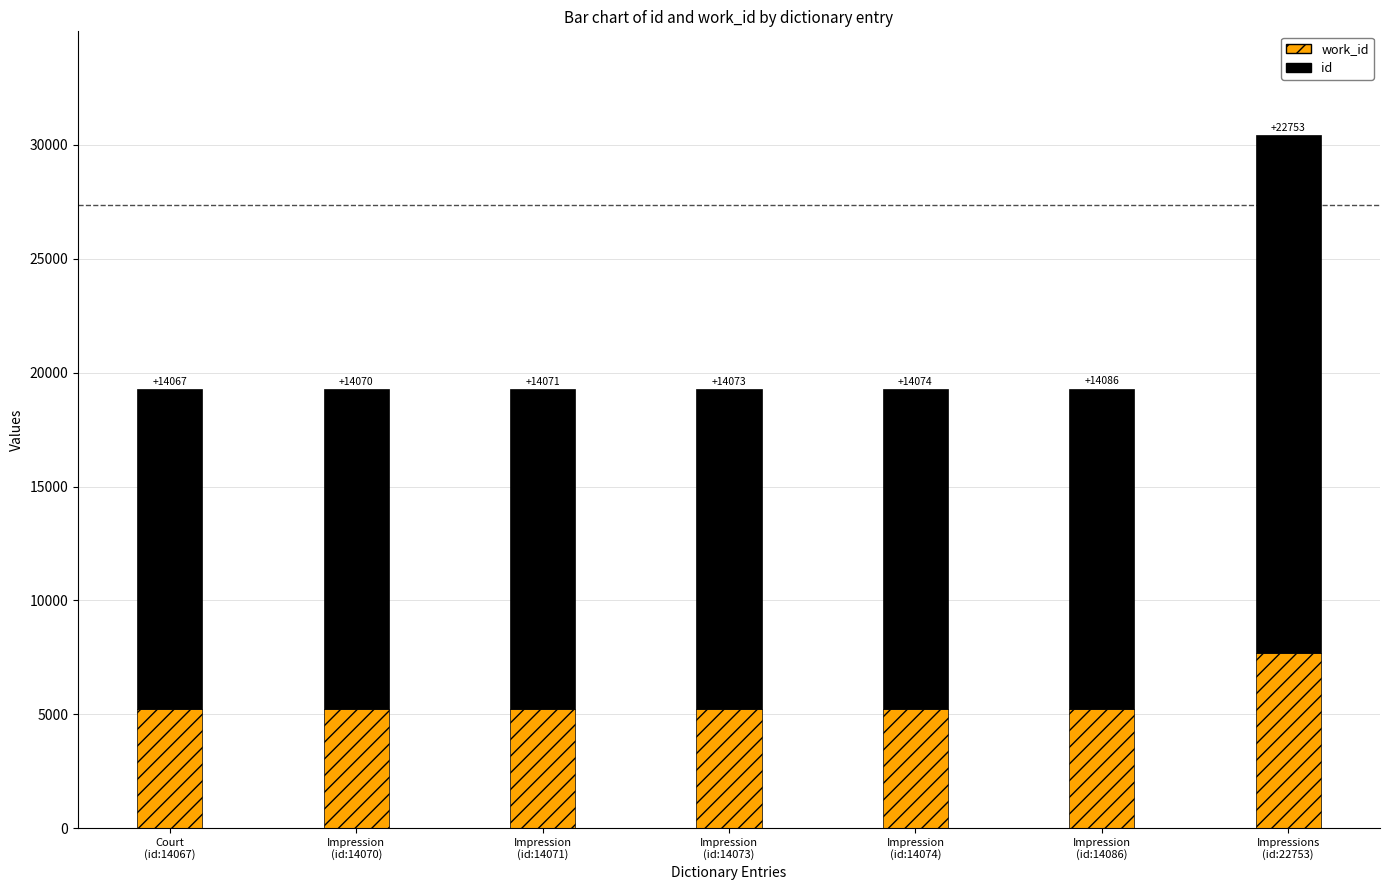

Does the chart contain any negative values?

No